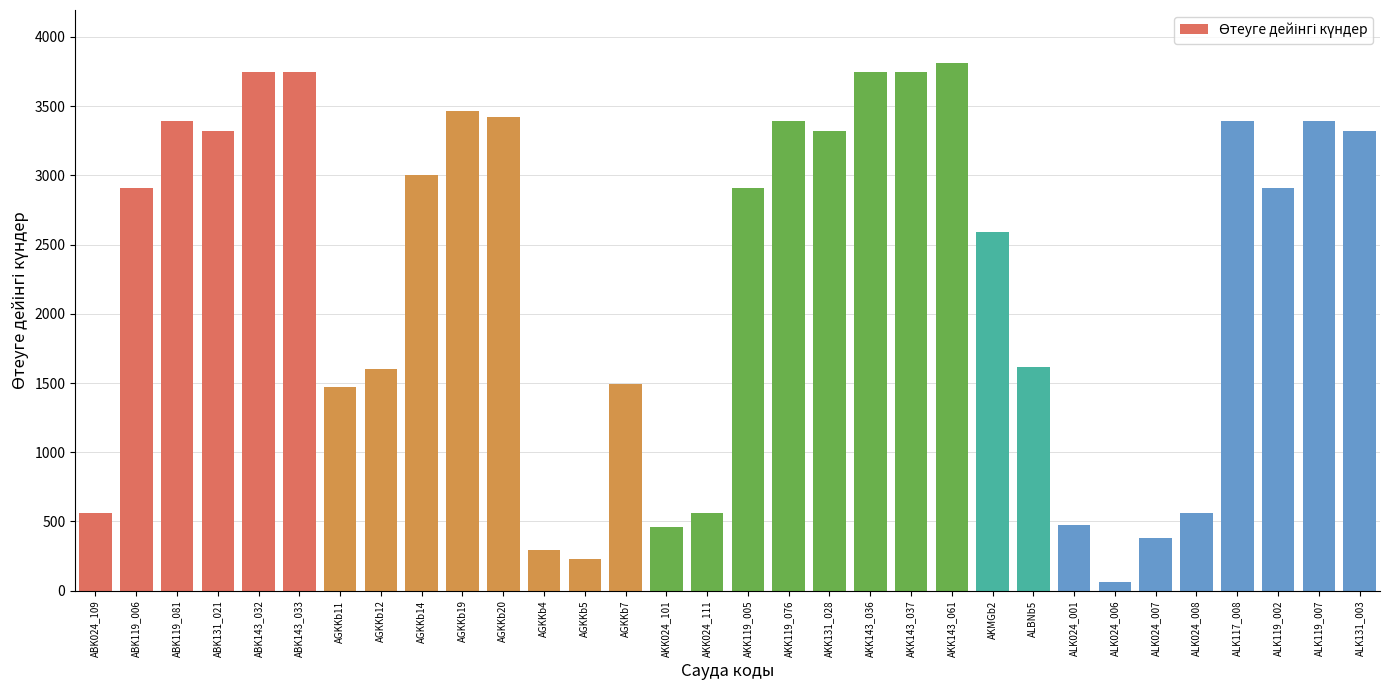

What is the ratio of the value at AKK024_101 to the value at AGKKb11?

0.3